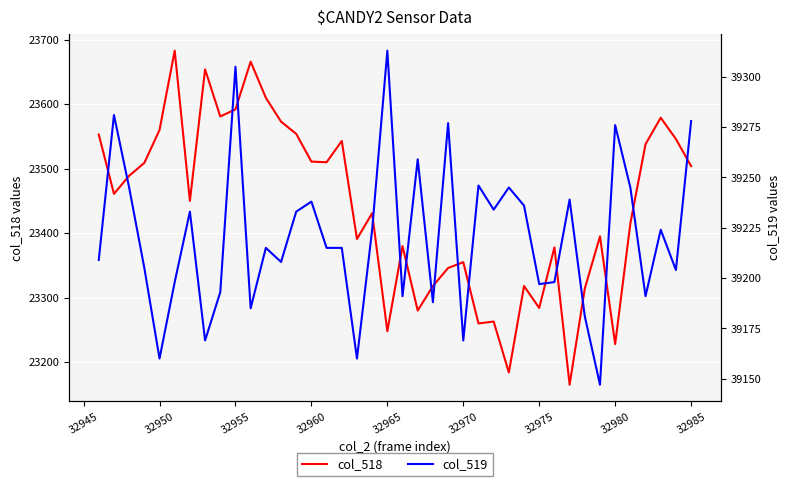

What is the difference between the maximum and second lowest values in the col_518 series?

499